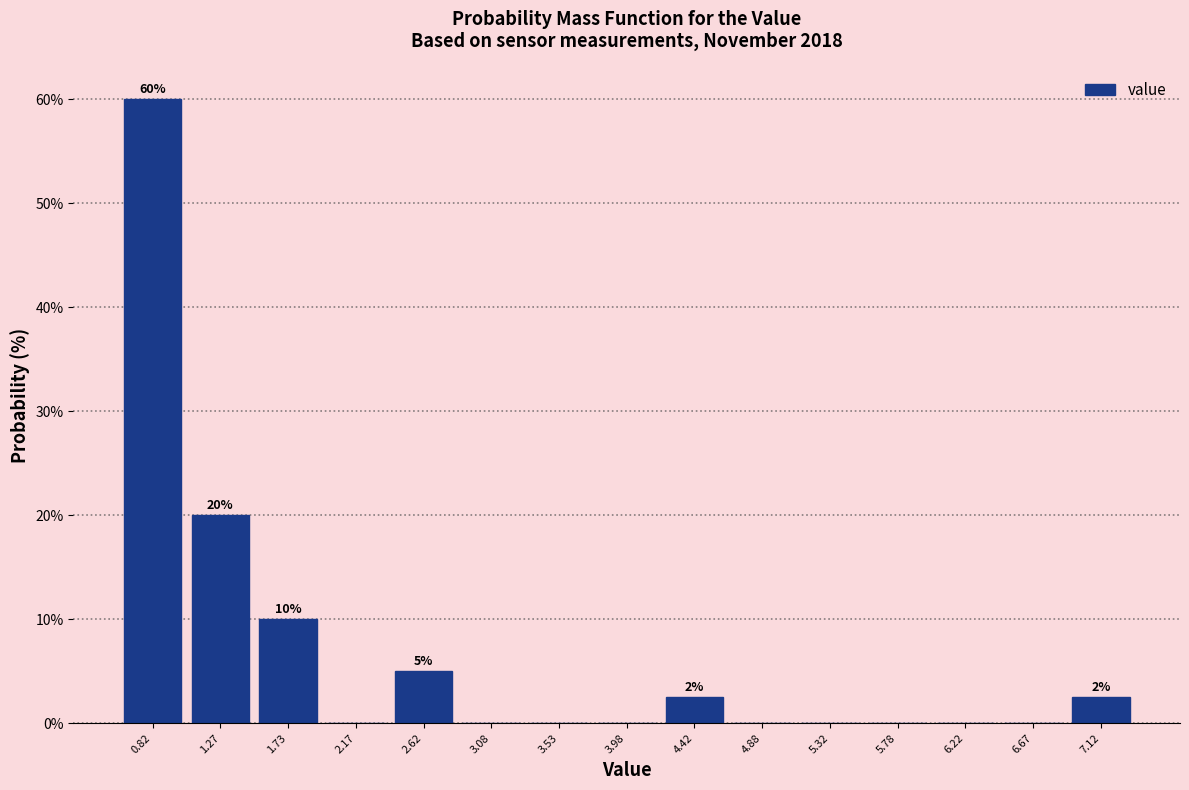

Which range on the x-axis has the tallest bar?

0.60 to 1.05